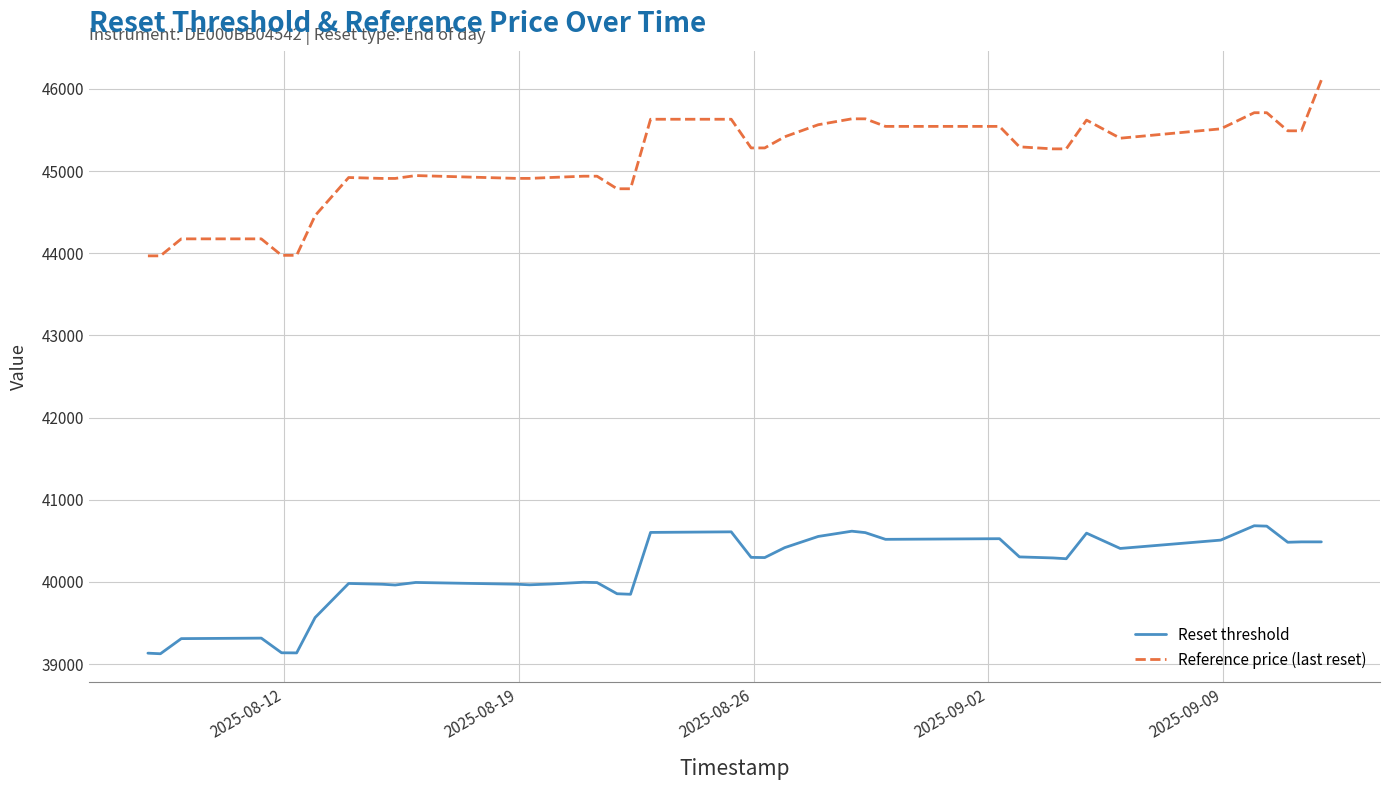

How many values in the Reset threshold series exceed 40291?

20